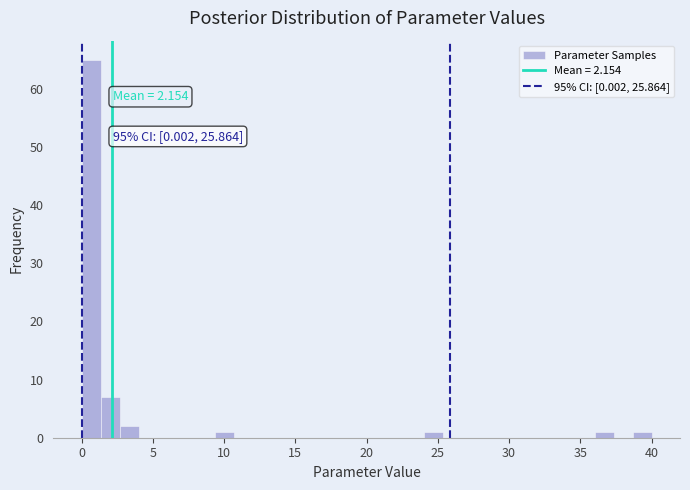

Read against the x-axis, roughly where is the centre of the tallest bar?

0.5